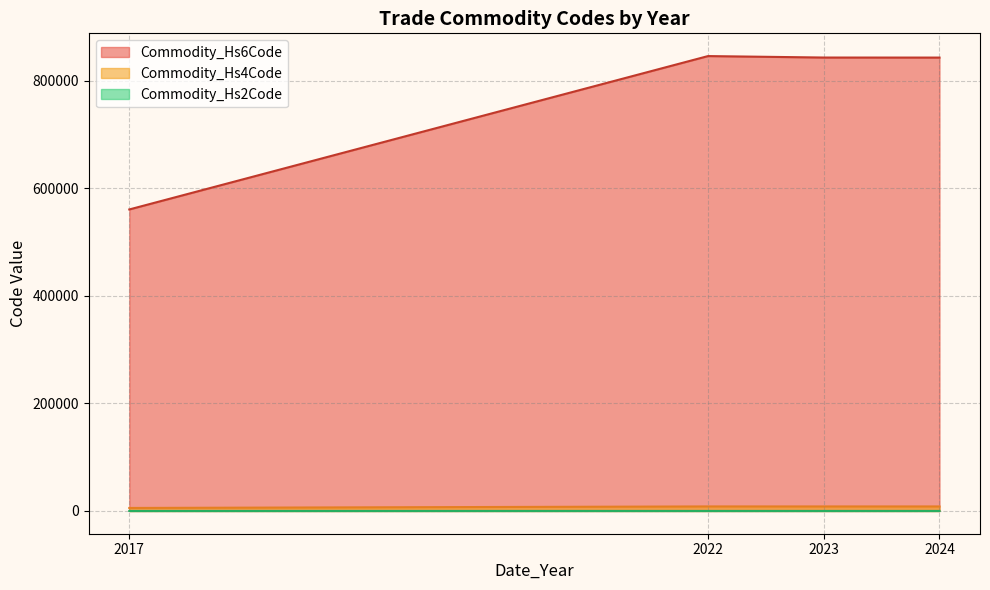

How many distinct data groups are displayed?

3